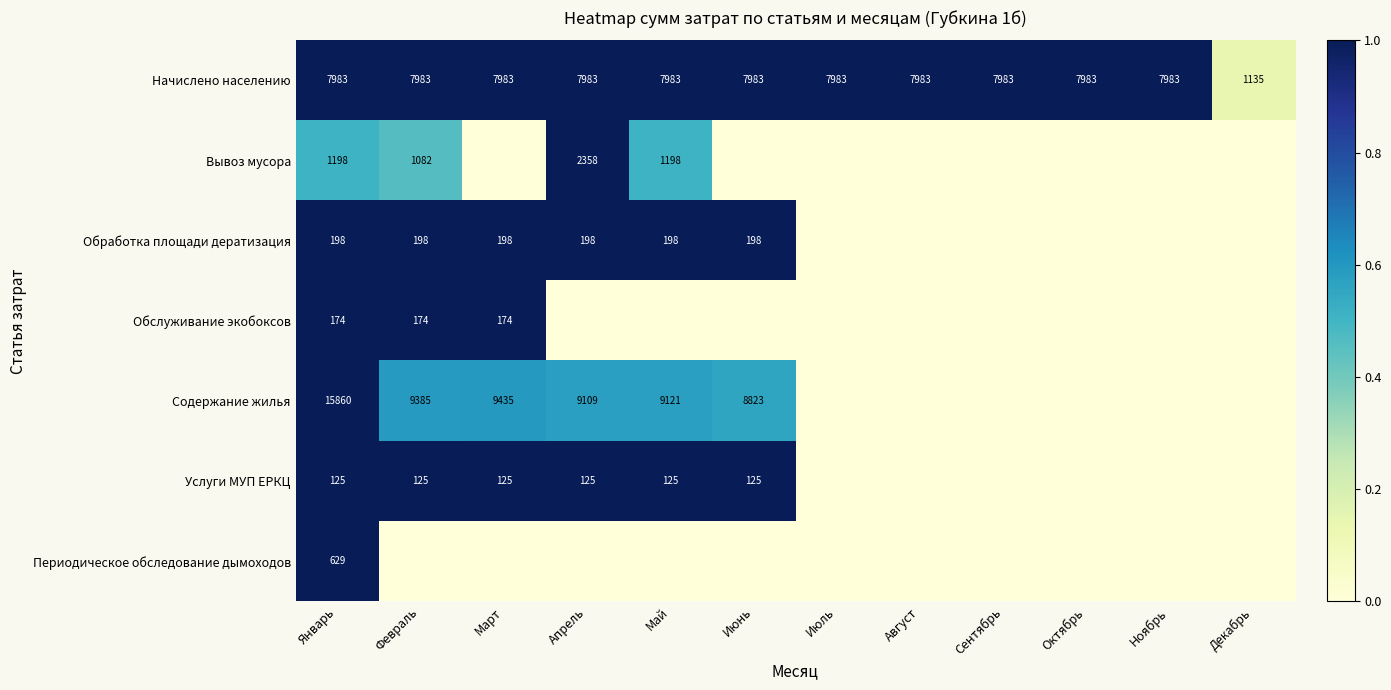

What is the difference between the maximum and minimum values in the Начислено населению series?

6848